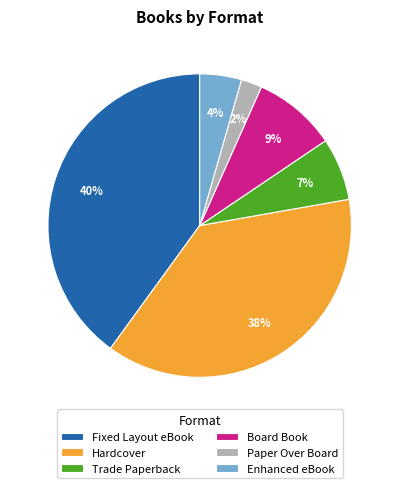

Is it true that Trade Paperback is 7% of the pie?

True